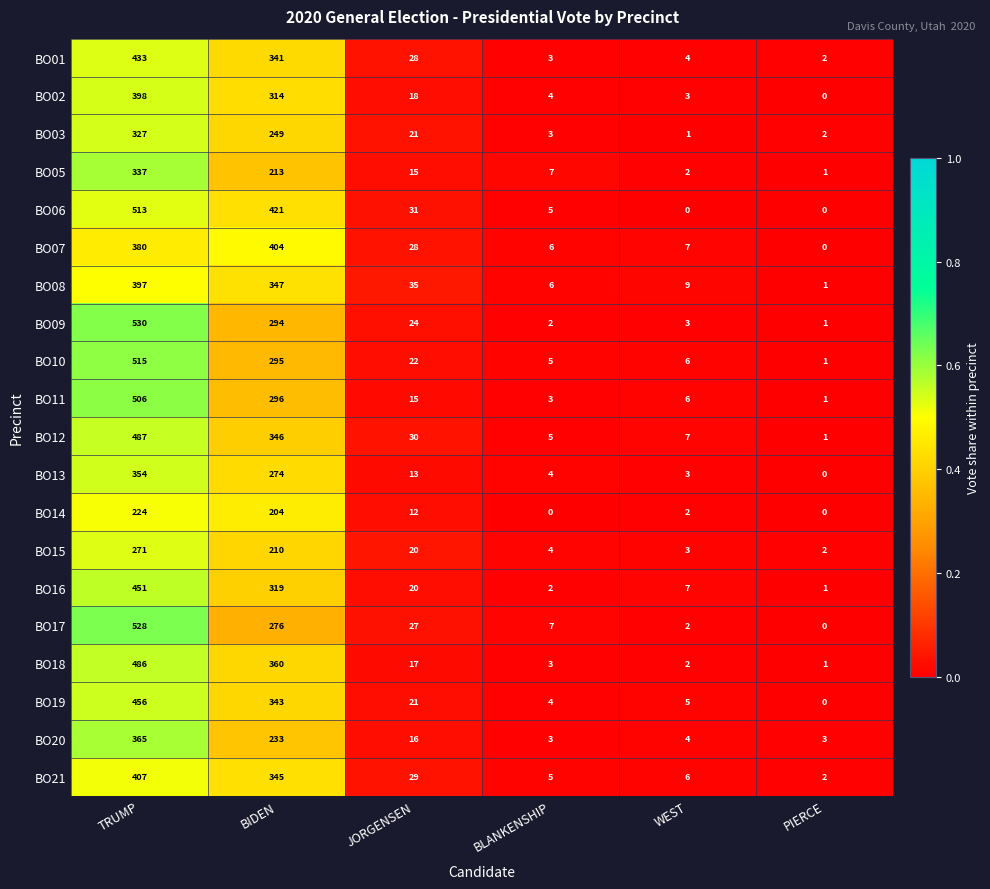

At how many categories does at least one series exceed 0?

6